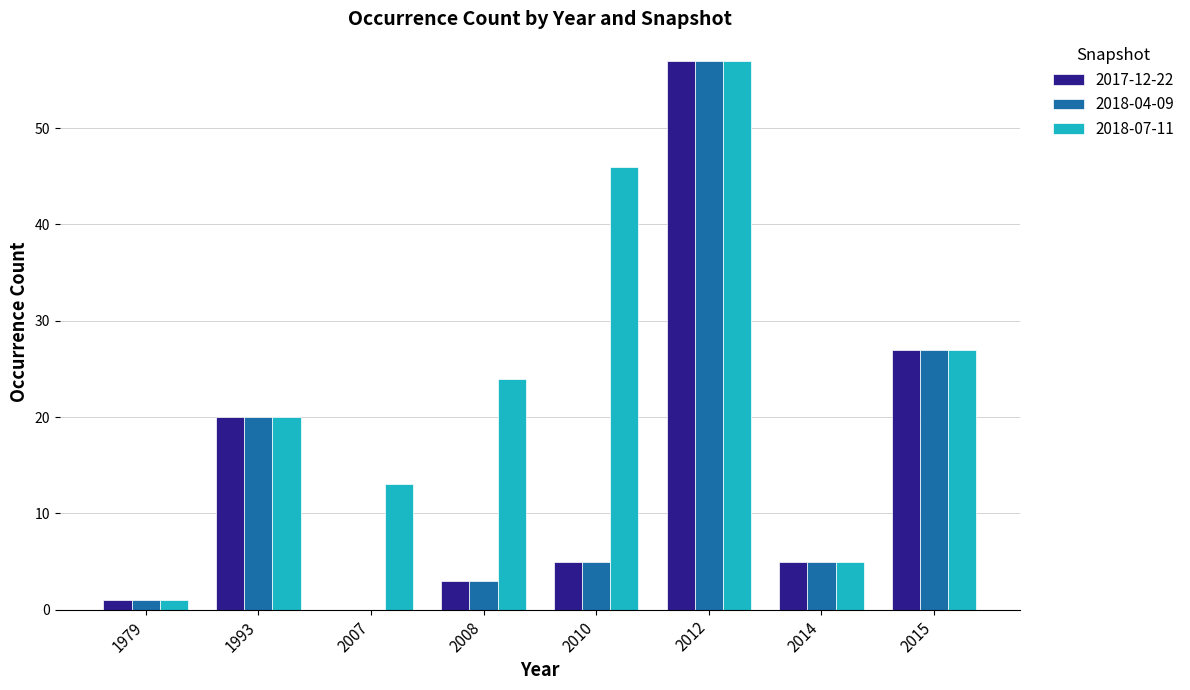

Reading left to right, extract all data points from this chart.

2017-12-22: 1	20	0	3	5	57	5	27
2018-04-09: 1	20	0	3	5	57	5	27
2018-07-11: 1	20	13	24	46	57	5	27